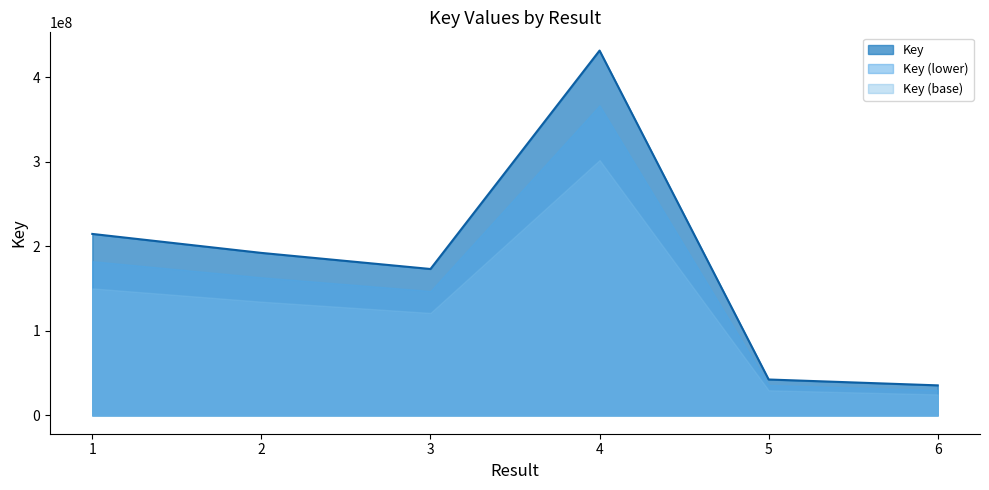

What is the value of the 2nd point from the left?

192187280